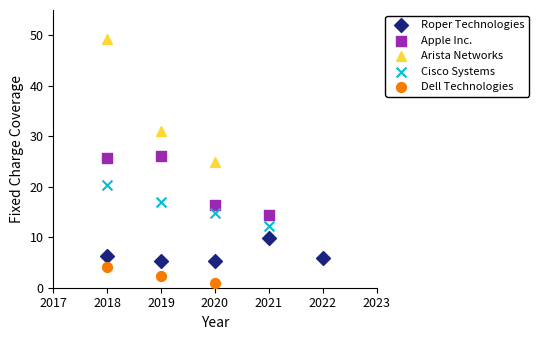

Which series contains the lowest Y value?

Dell Technologies